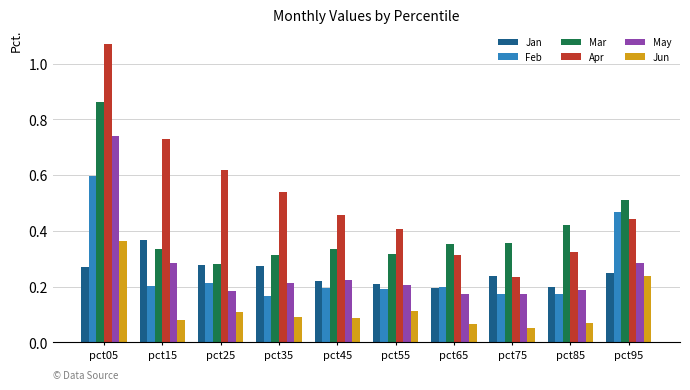

At which label does Mar reach its minimum?

pct25